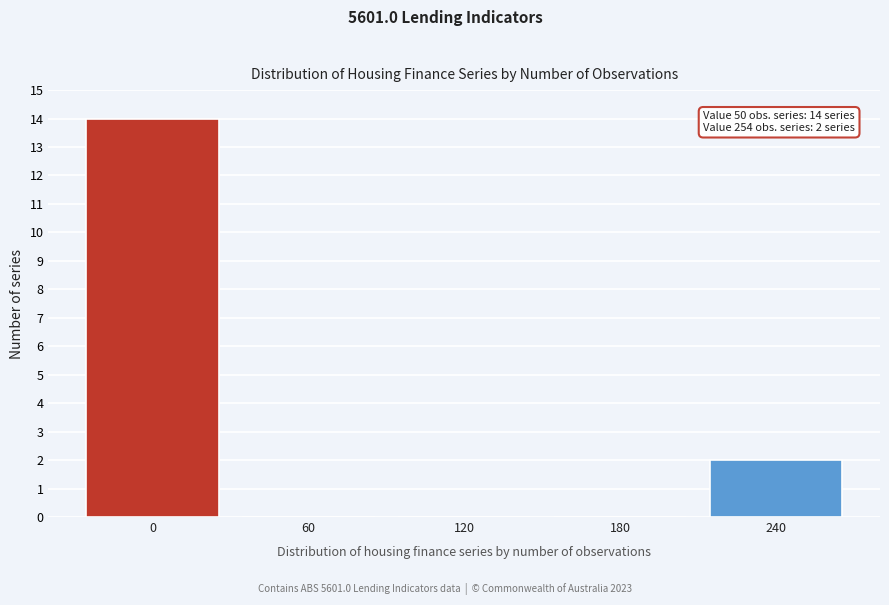

Reading left to right, transcribe all the data shown in this chart.

0=14	60=0	120=0	180=0	240=2